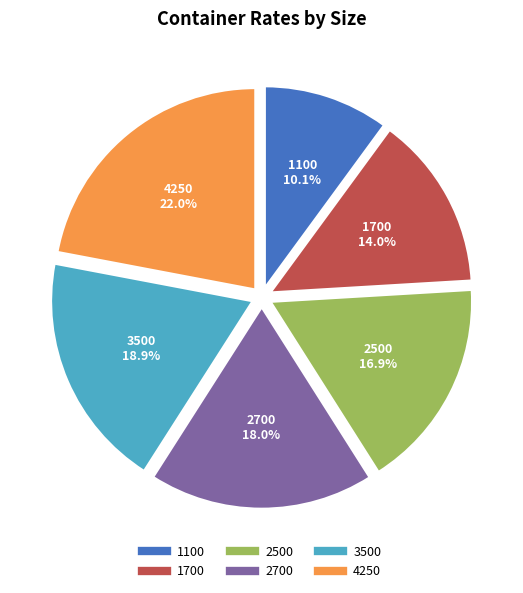

To the nearest percent, what is the average slice percentage?

17%